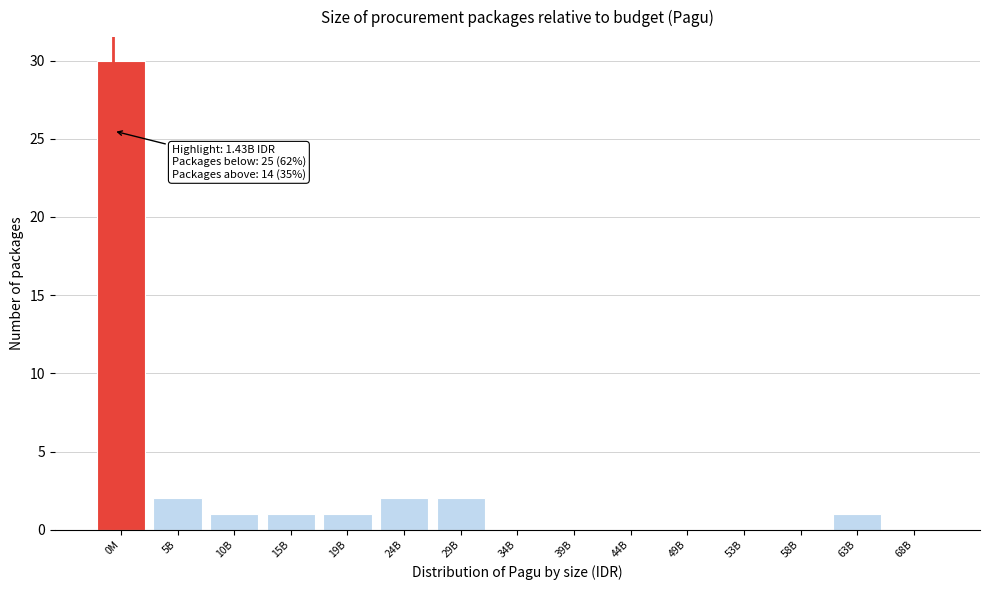

Reading left to right, list all the values displayed in this chart.

0M=30	5B=2	10B=1	15B=1	19B=1	24B=2	29B=2	34B=0	39B=0	44B=0	49B=0	53B=0	58B=0	63B=1	68B=0